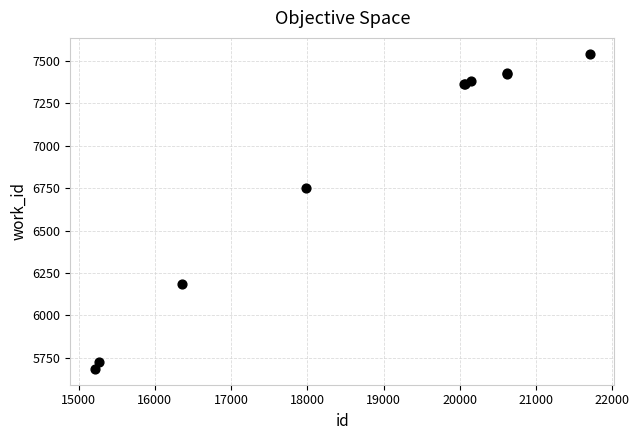

What Y value in the scatter plot is closest to 6613?

6753